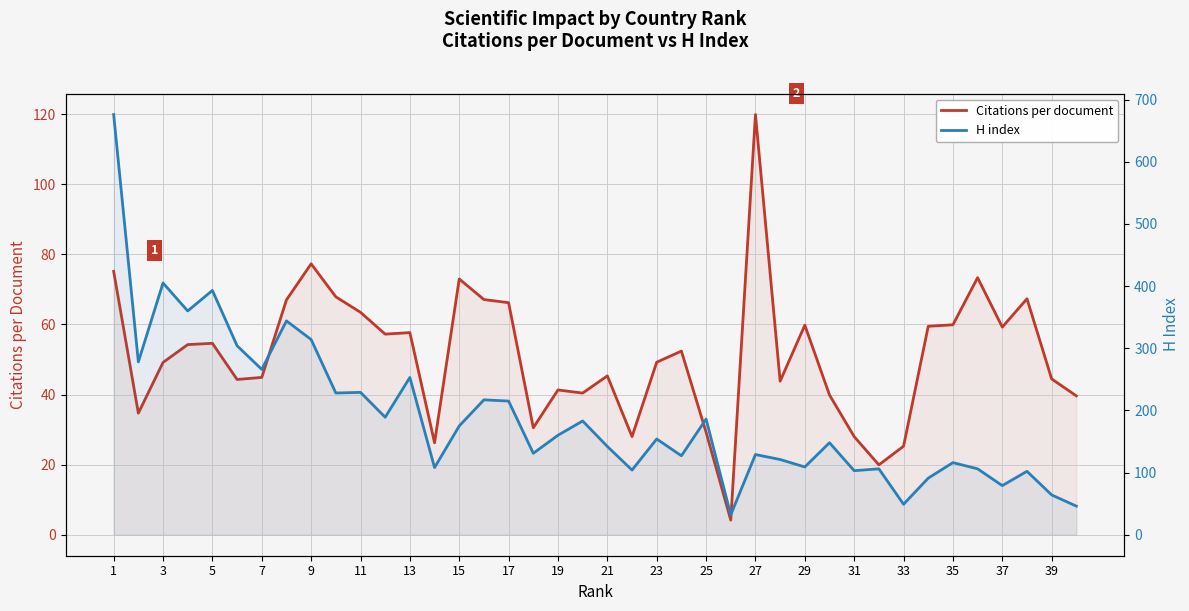

How many lines are shown in the chart?

2